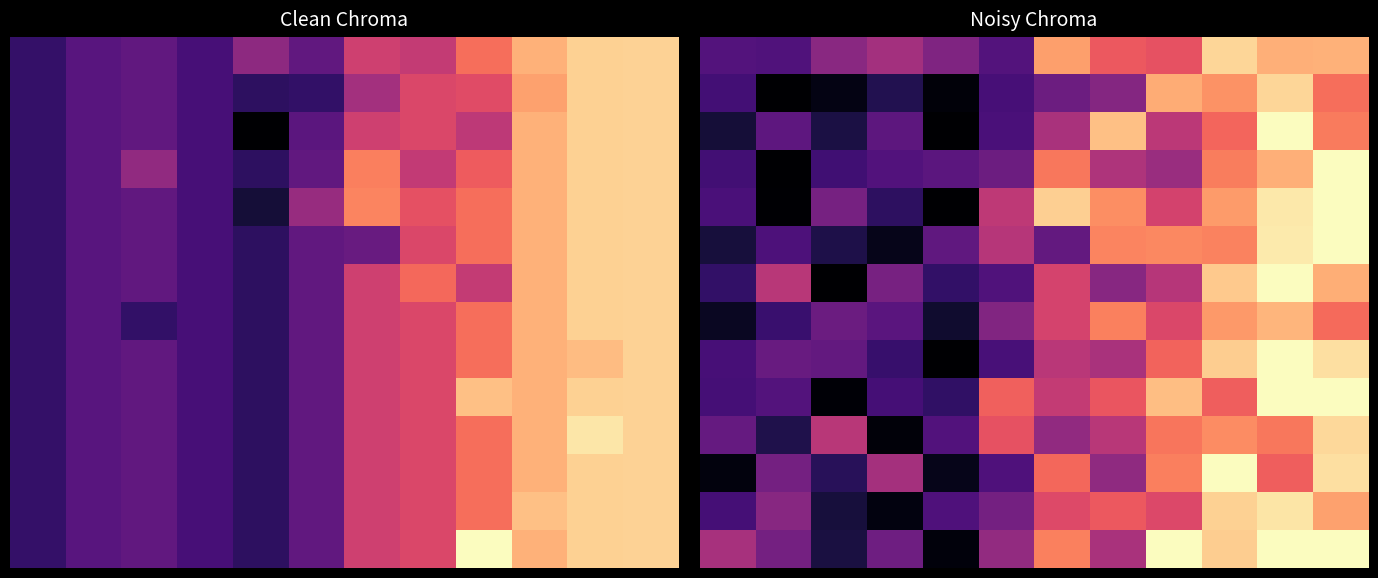

Which series has the largest range (max minus min)?

2